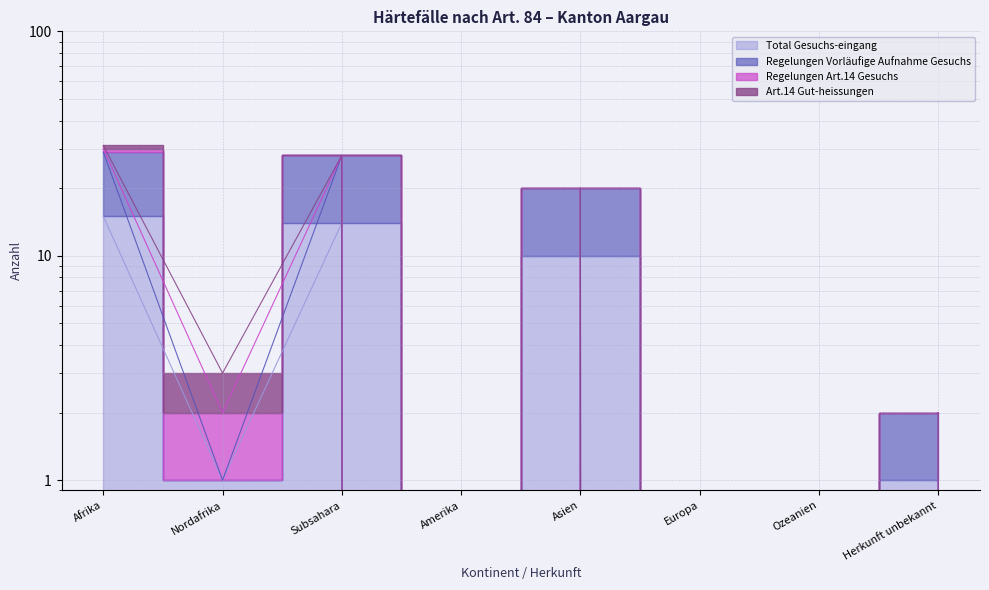

True or false: Regelungen Vorläufige Aufnahme Gesuchs and Total Gesuchs-eingang intersect in this chart.

False